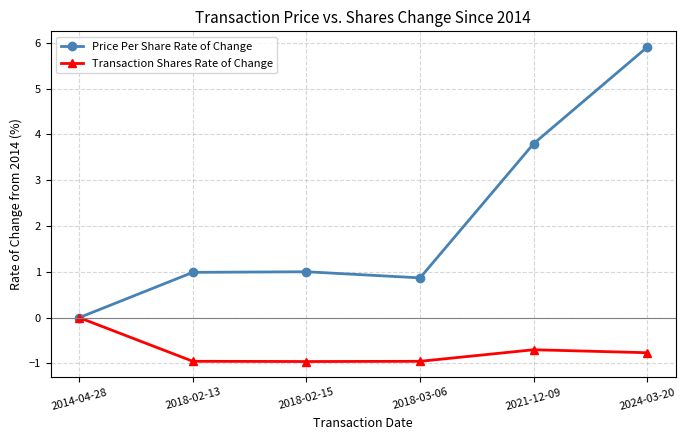

How many series are shown in this chart?

2